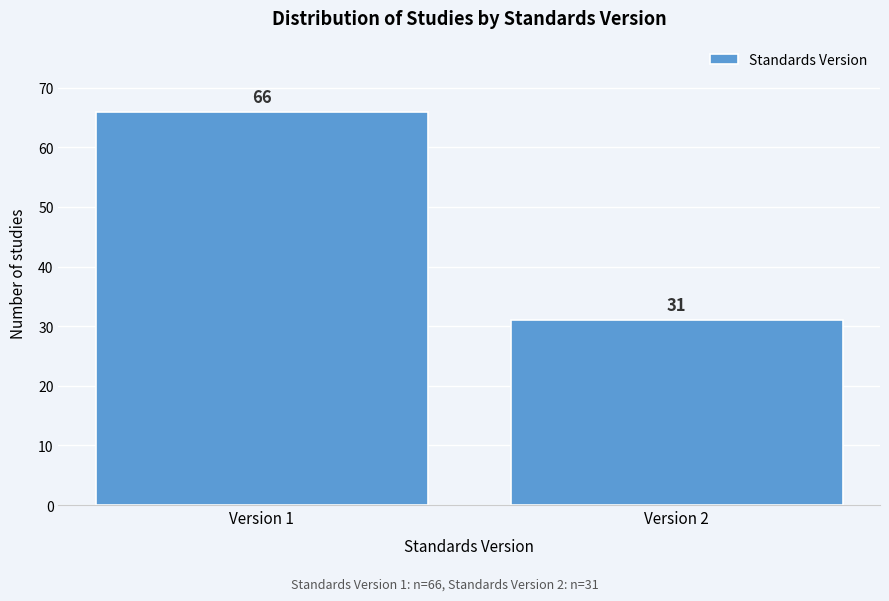

Reading left to right, extract all data points from this chart.

66	31